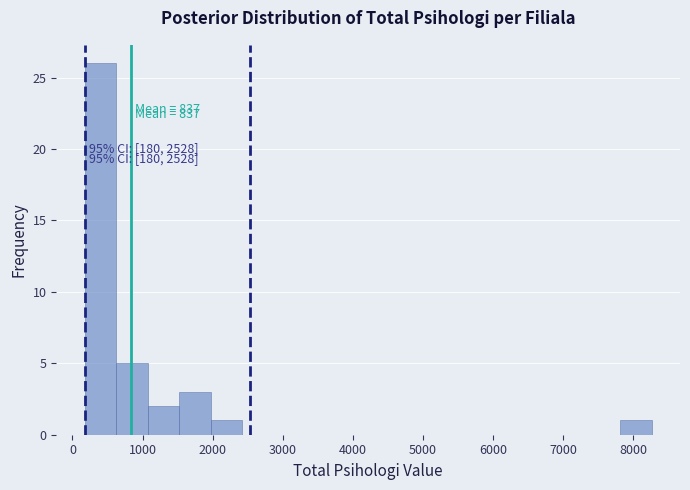

Over which range of the x-axis is the bar tallest?

200 to 600